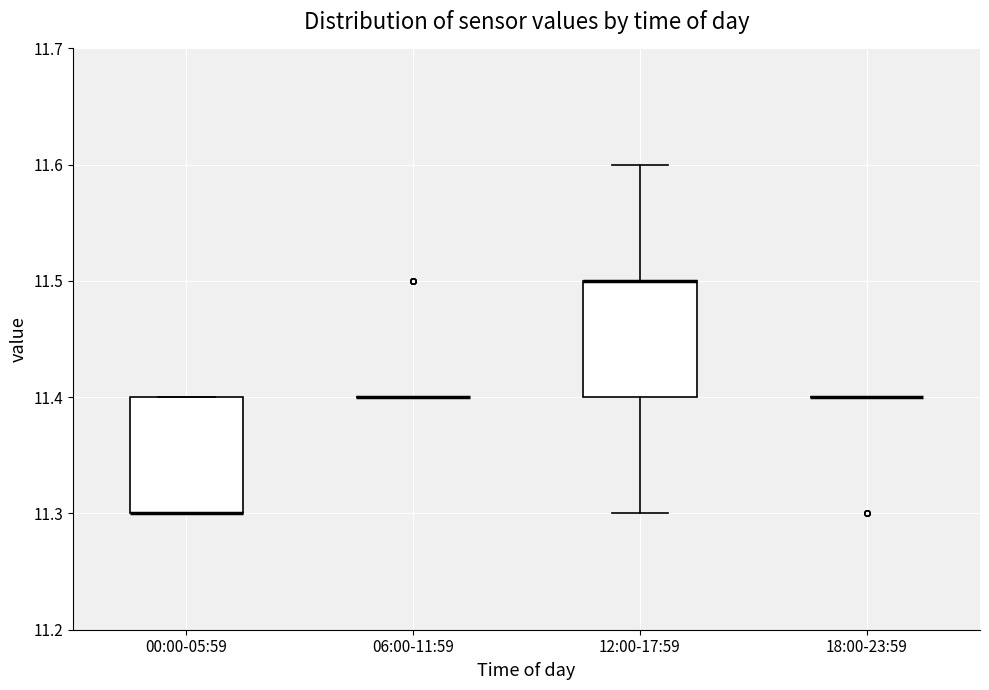

Reading left to right, transcribe this box plot: for each box, give where its median line is, the range the box spans, and where its two whiskers end, as read against the y-axis. The values are not printed on the chart, so give them approximately, as read against the axis.

00:00-05:59: median 11.3 (drawn on the box's lower edge), box 11.3 to 11.4, whiskers 11.3 to 11.4
06:00-11:59: box collapsed to a line at 11.4, whiskers 11.4 to 11.4
12:00-17:59: median 11.5 (drawn on the box's upper edge), box 11.4 to 11.5, whiskers 11.3 to 11.6
18:00-23:59: box collapsed to a line at 11.4, whiskers 11.4 to 11.4